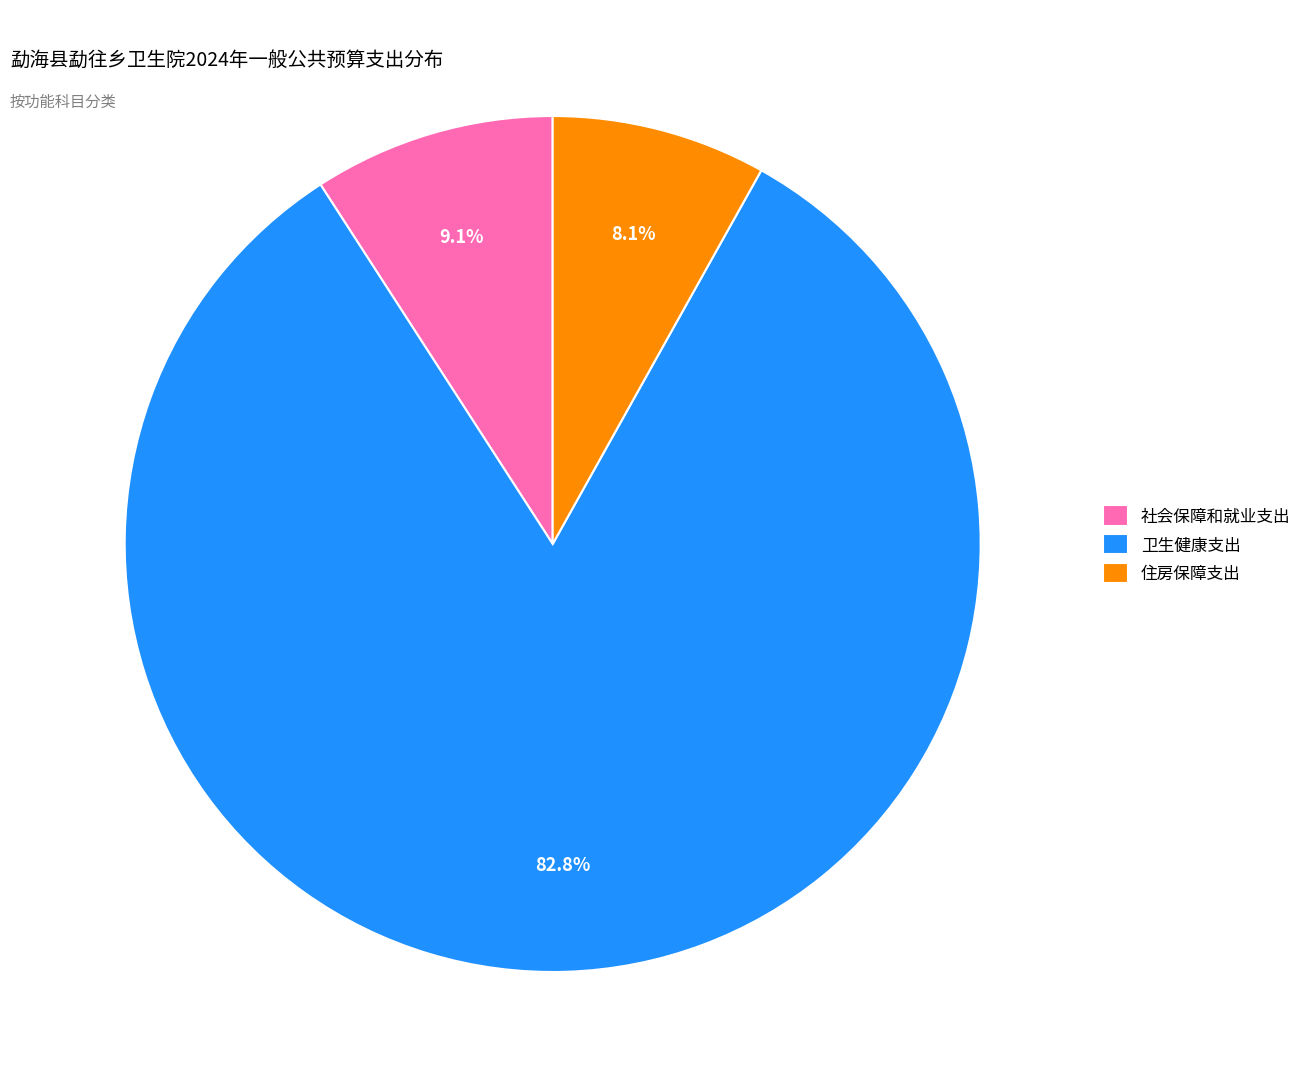

Rank the categories by value from highest to lowest.

卫生健康支出, 社会保障和就业支出, 住房保障支出